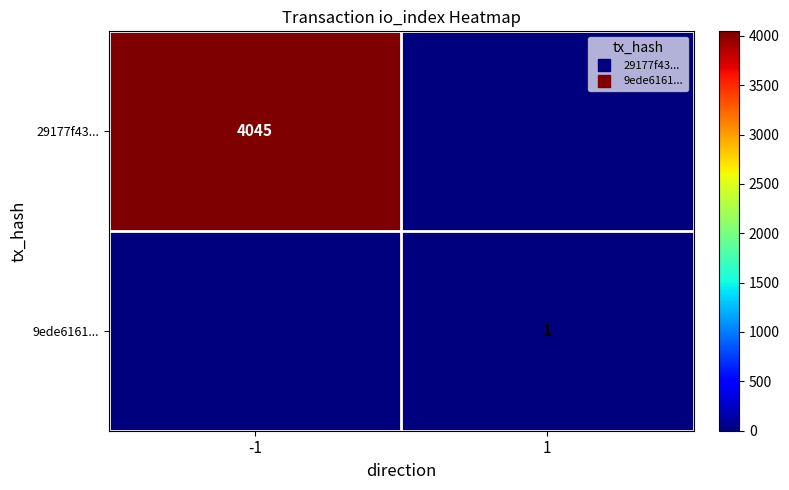

At which label is 29177f43... closest to 2022?

1